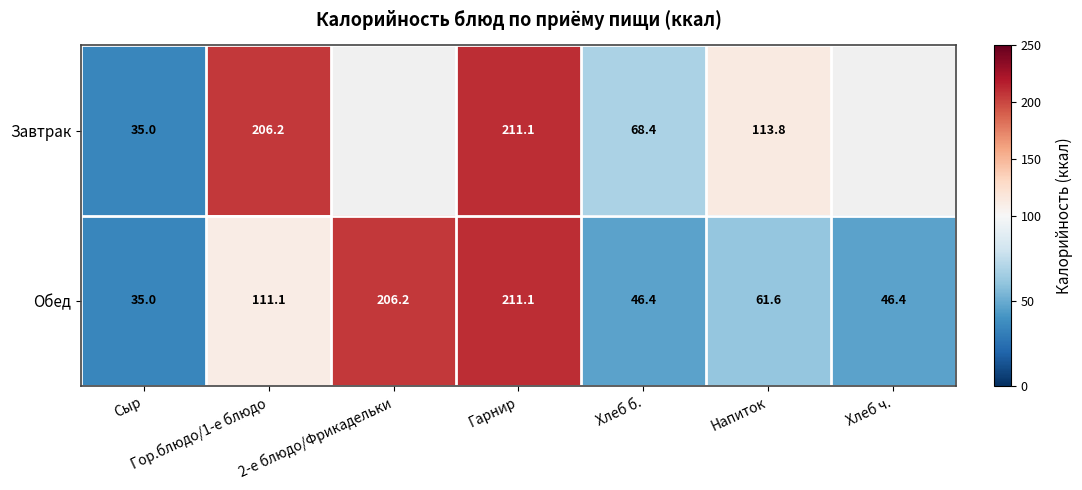

What is the lowest value of the Обед series?

35.0